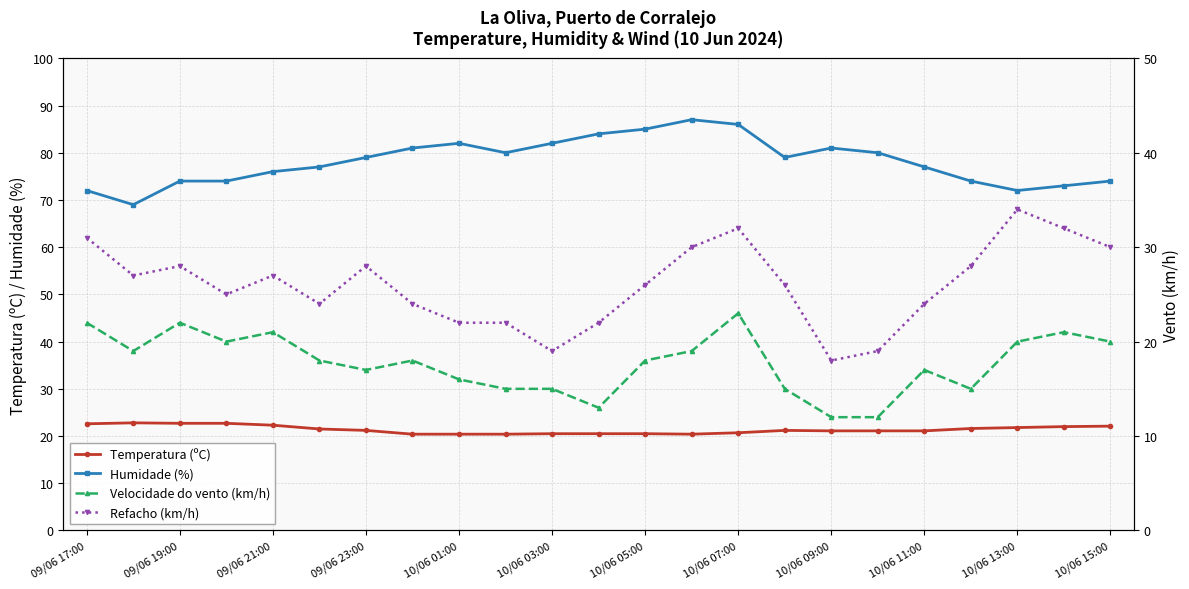

True or false: Humidade (%) has more than 1 interior local peaks.

True